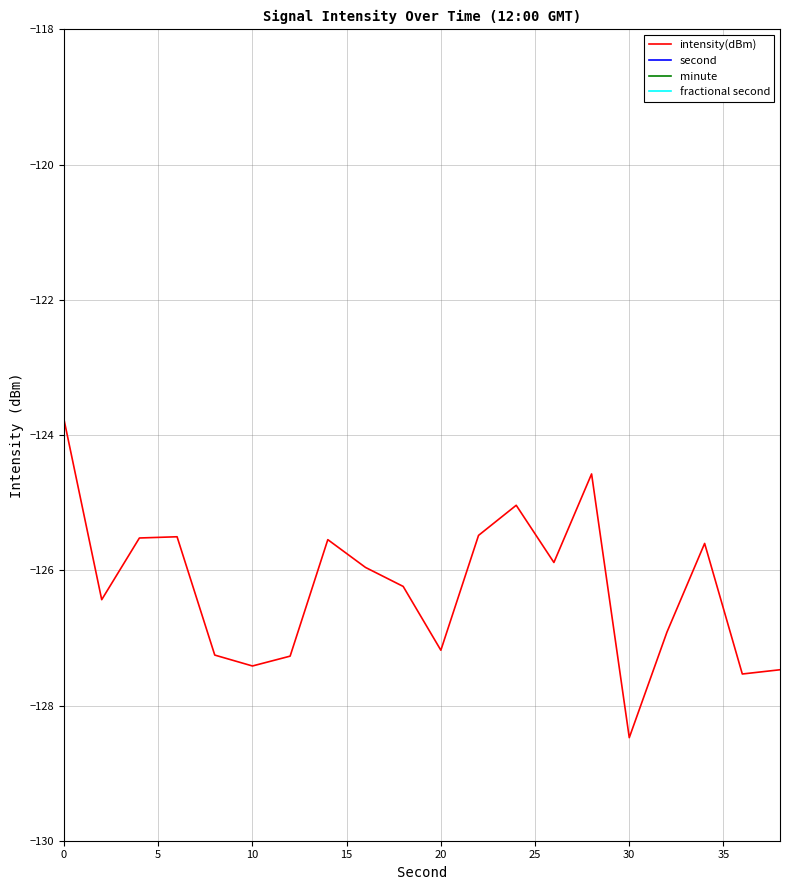

How many data points in second are above 20?

9